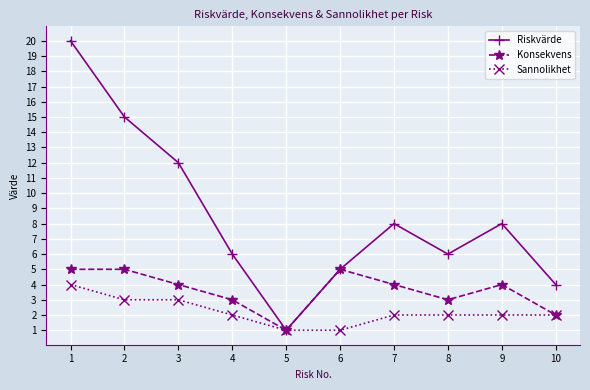

Reading left to right, list all the values displayed in this chart.

Riskvärde: 1=20	2=15	3=12	4=6	5=1	6=5	7=8	8=6	9=8	10=4
Konsekvens: 1=5	2=5	3=4	4=3	5=1	6=5	7=4	8=3	9=4	10=2
Sannolikhet: 1=4	2=3	3=3	4=2	5=1	6=1	7=2	8=2	9=2	10=2